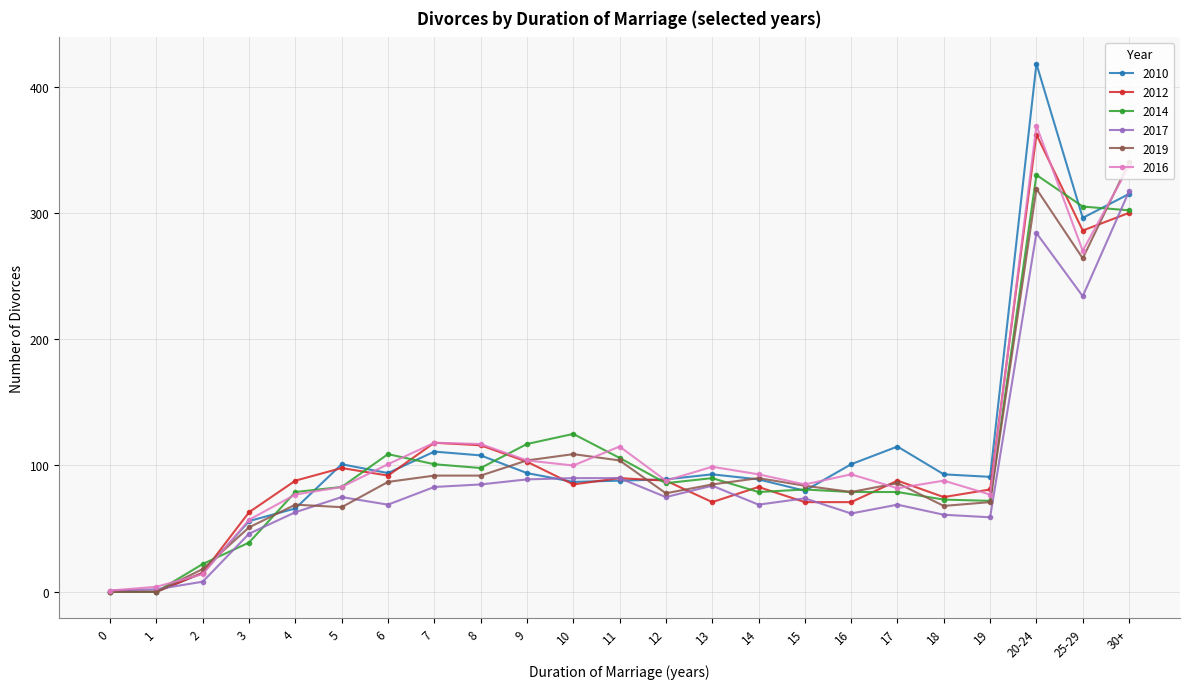

Which category has the highest value across all series?

20-24